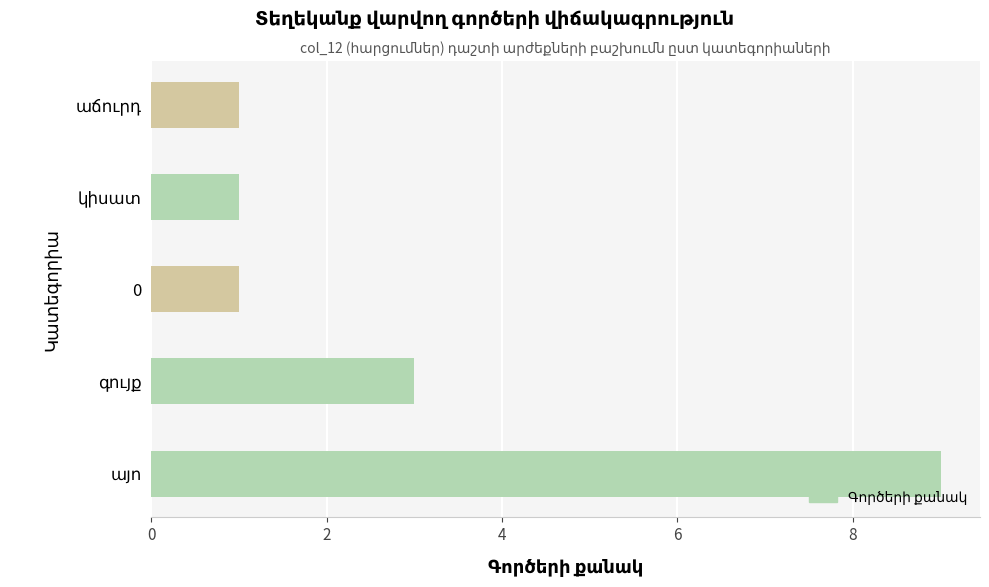

Are the bars horizontal?

Yes